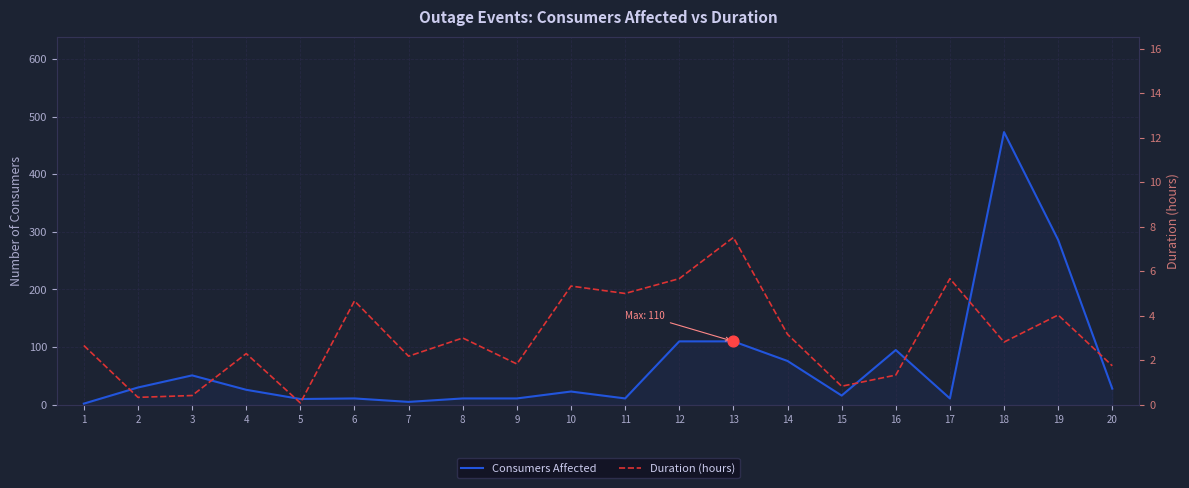

Which series contains the highest Y value?

Consumers Affected